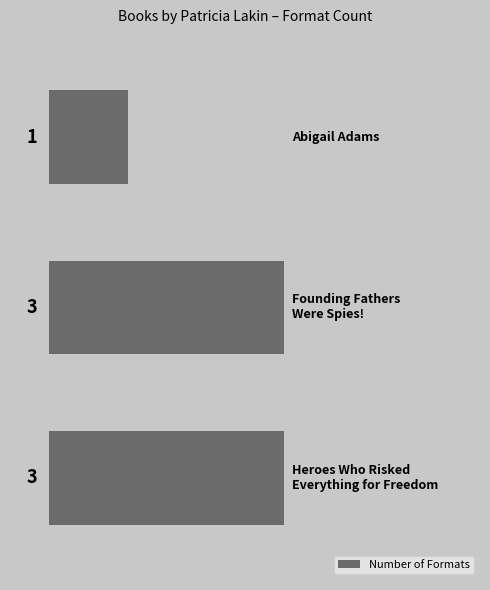

Are the bars grouped side by side (vs. stacked)?

No